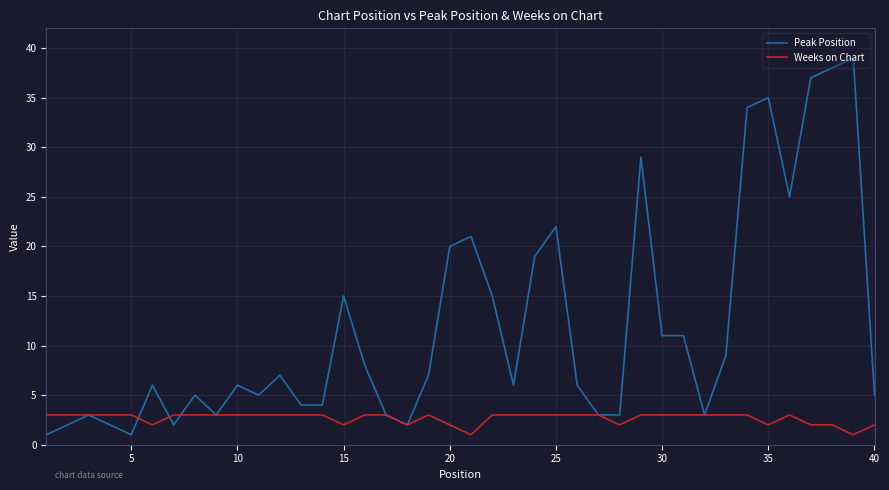

How many lines are shown in the chart?

2